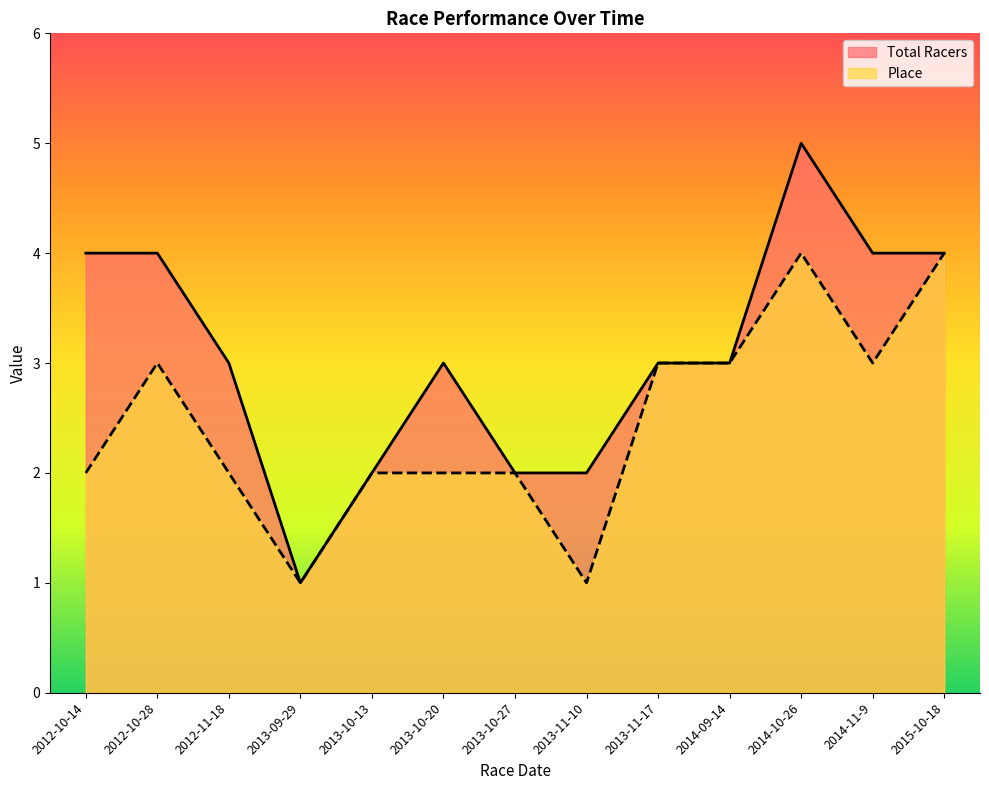

Reading right to left, extract all data points from this chart.

Total Racers: 2015-10-18=4	2014-11-9=4	2014-10-26=5	2014-09-14=3	2013-11-17=3	2013-11-10=2	2013-10-27=2	2013-10-20=3	2013-10-13=2	2013-09-29=1	2012-11-18=3	2012-10-28=4	2012-10-14=4
Place: 2015-10-18=4	2014-11-9=3	2014-10-26=4	2014-09-14=3	2013-11-17=3	2013-11-10=1	2013-10-27=2	2013-10-20=2	2013-10-13=2	2013-09-29=1	2012-11-18=2	2012-10-28=3	2012-10-14=2